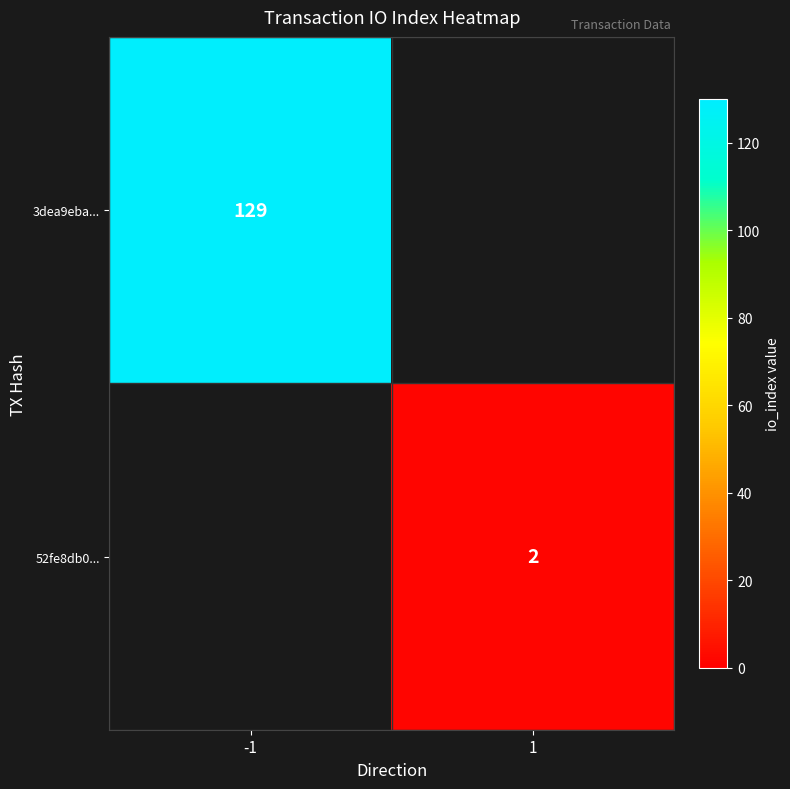

Count the number of categories in the chart.

2